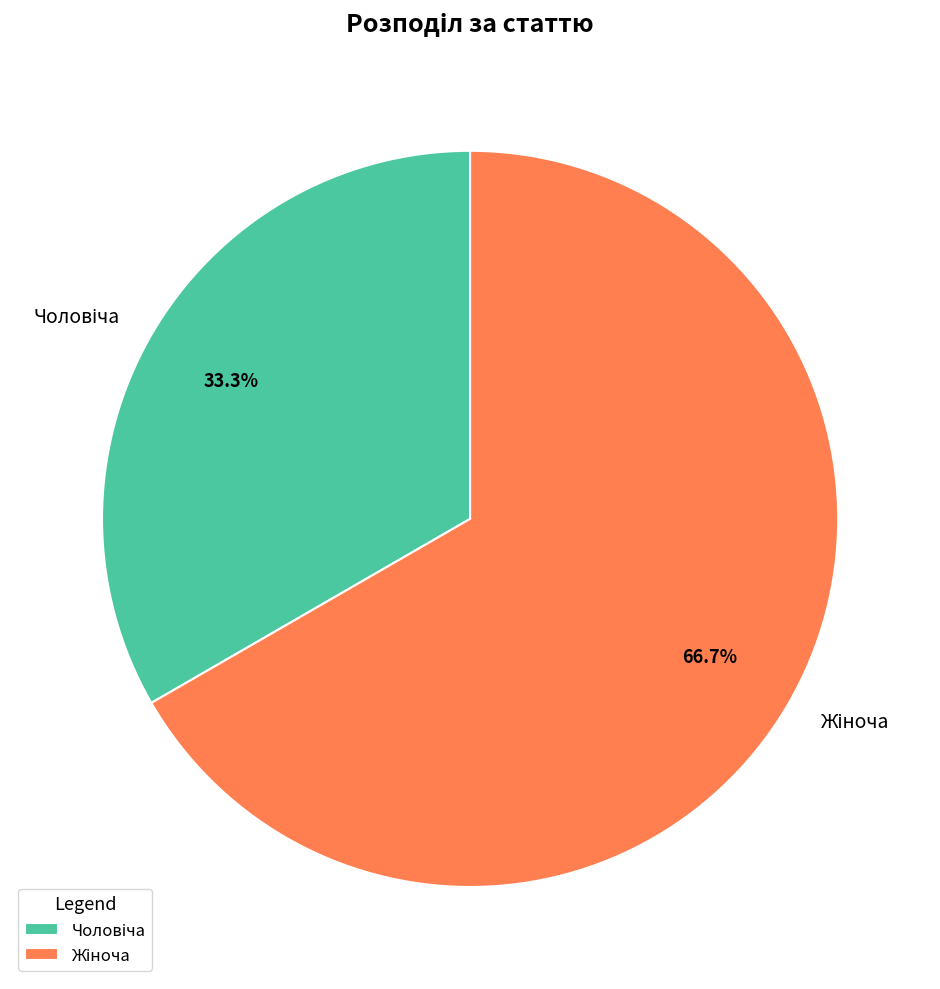

Is there a majority slice in this chart?

Yes